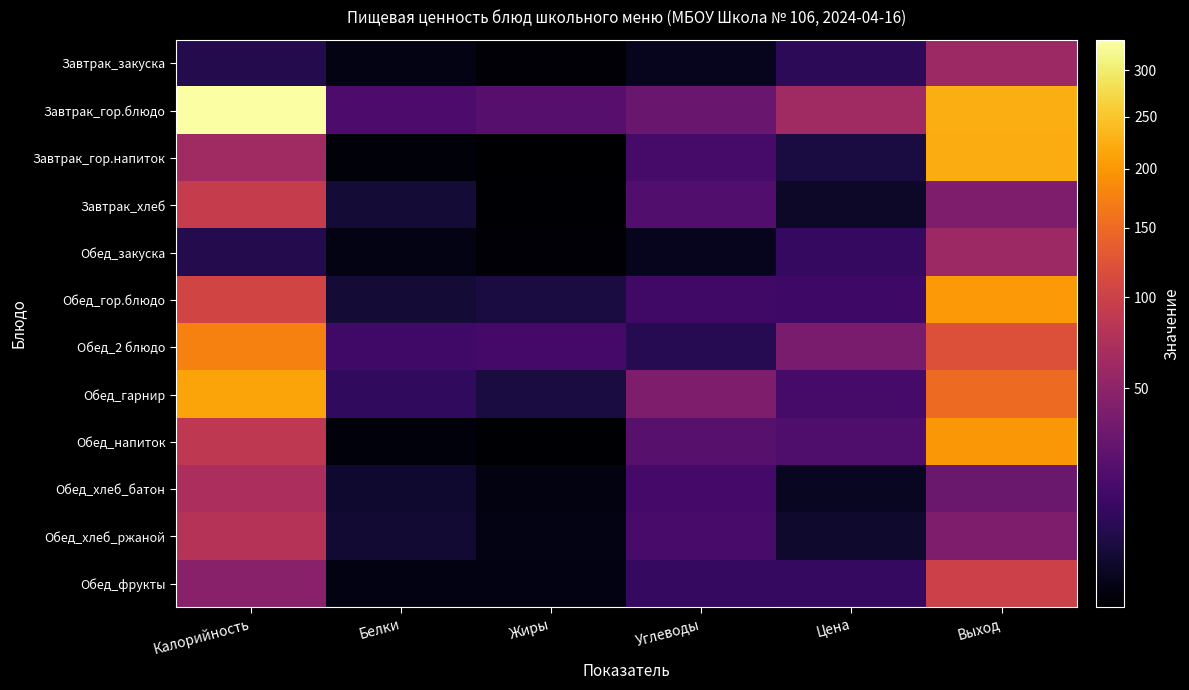

Which series has the widest spread of values?

Завтрак_гор.блюдо